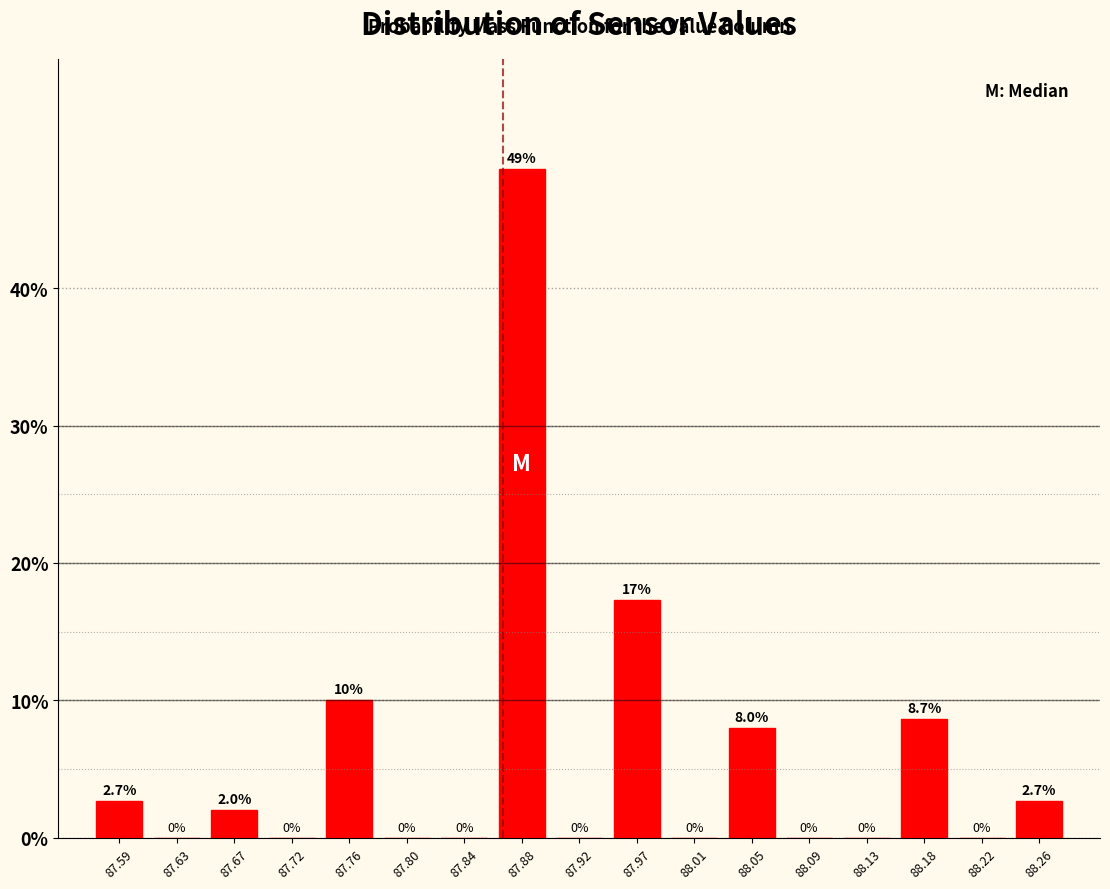

Which range on the x-axis has the tallest bar?

87.860 to 87.905